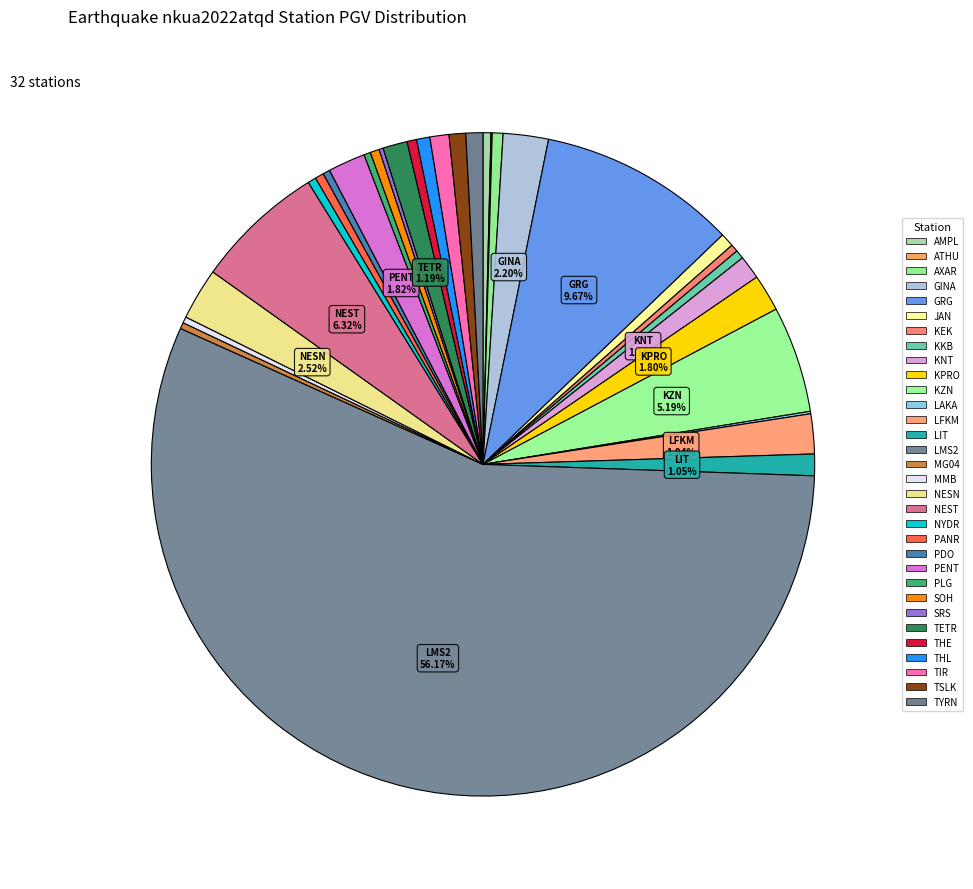

To the nearest percent, what is the difference between the KKB and KNT slice percentages?

1%